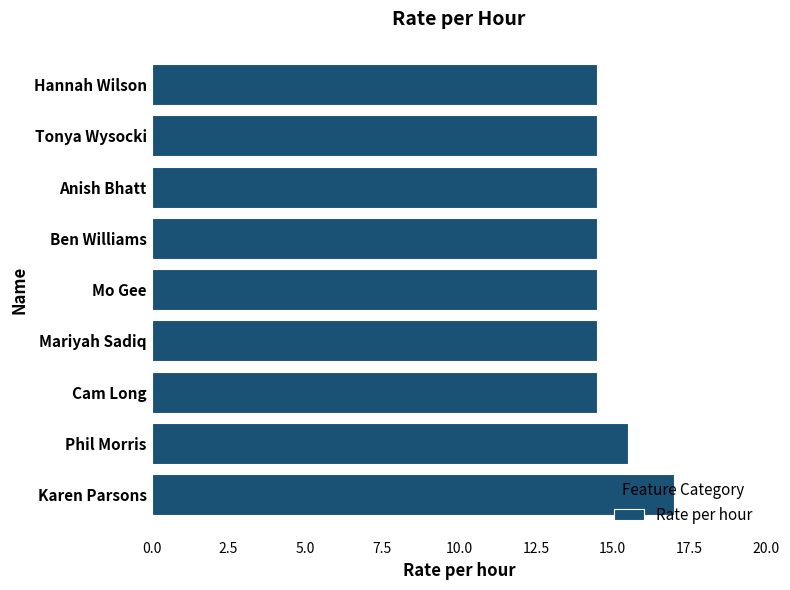

Read the value at Hannah Wilson.

14.5